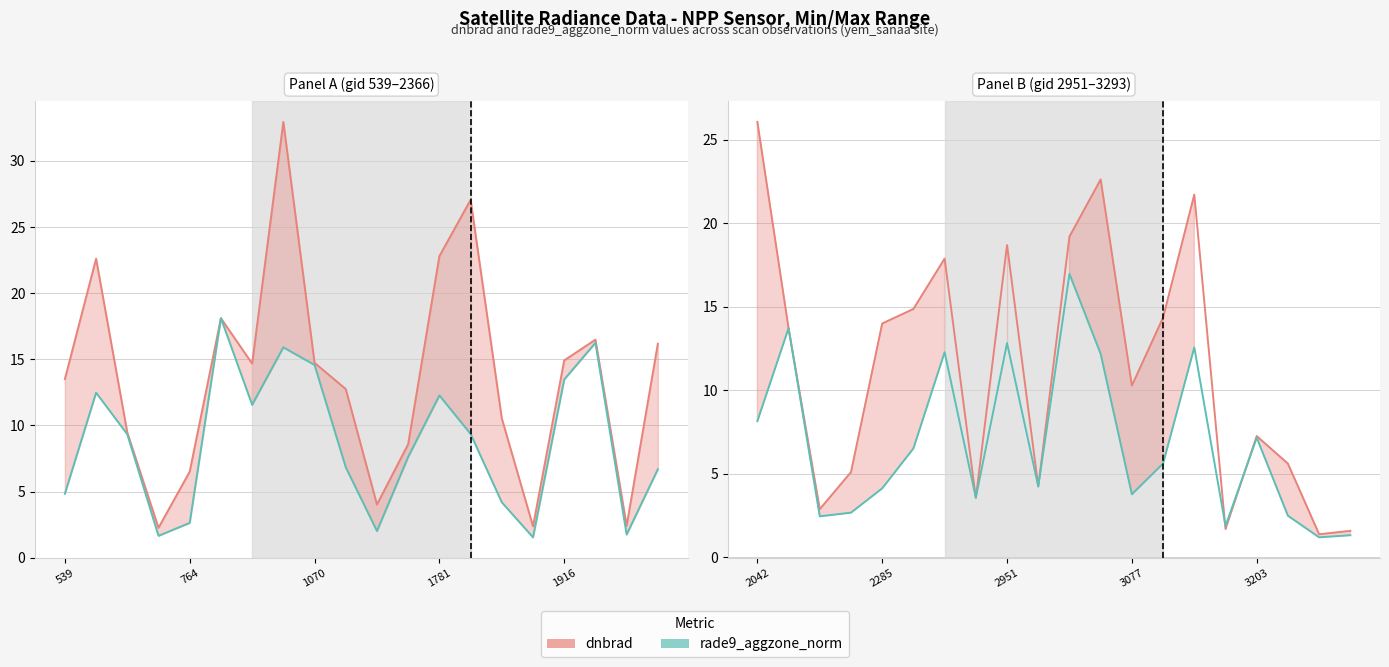

What is the average value of the dnbrad series?

11.3